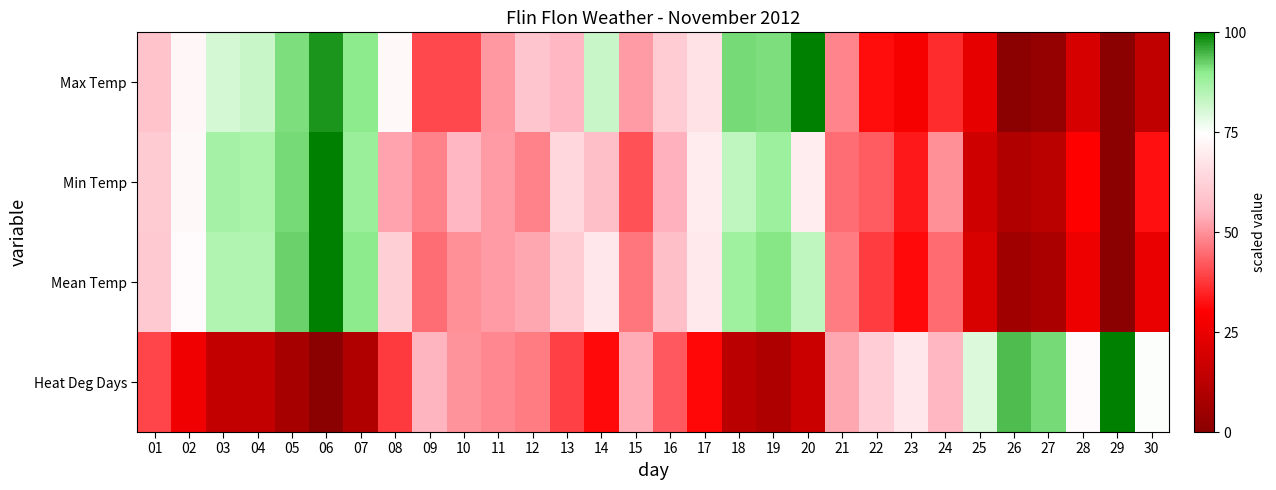

Which label corresponds to the smallest value in the chart?

26